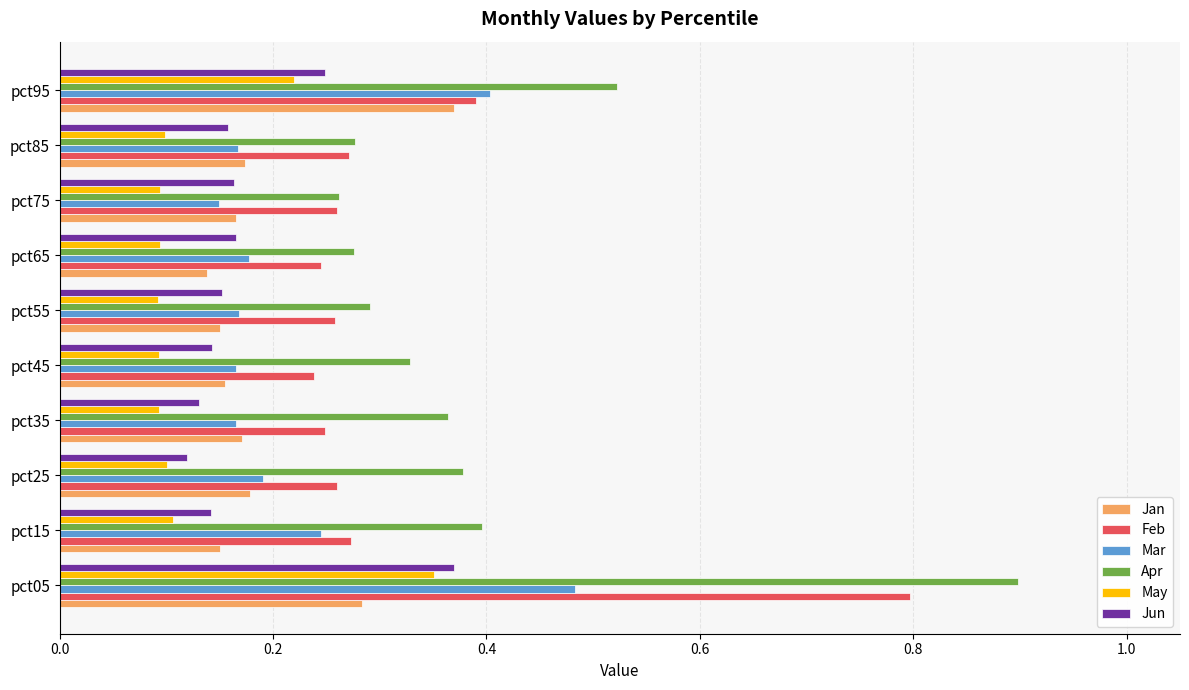

At which label is Mar closest to 0?

pct75